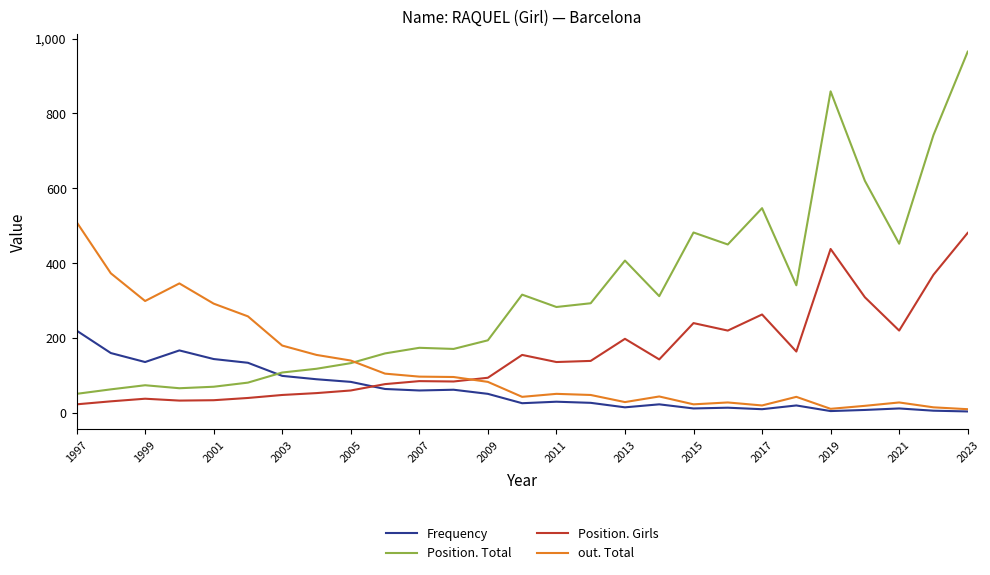

After their last crossing, which series has the higher values: out. Total or Position. Girls?

Position. Girls